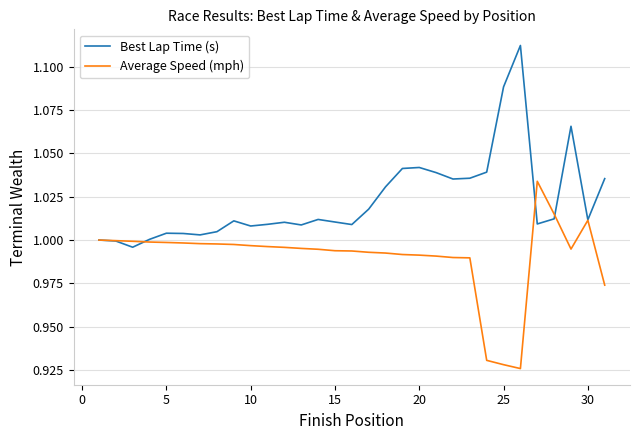

How many lines are shown in the chart?

2